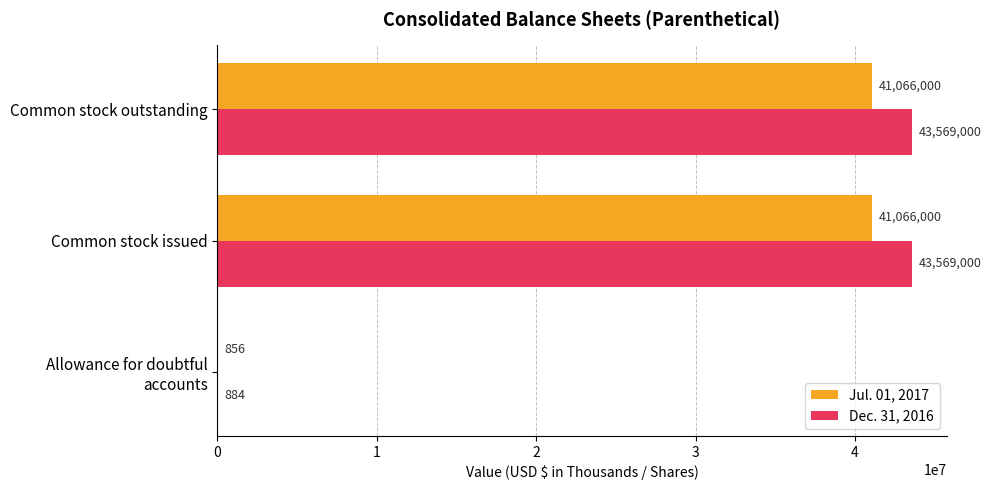

Count the number of data series in this chart.

2